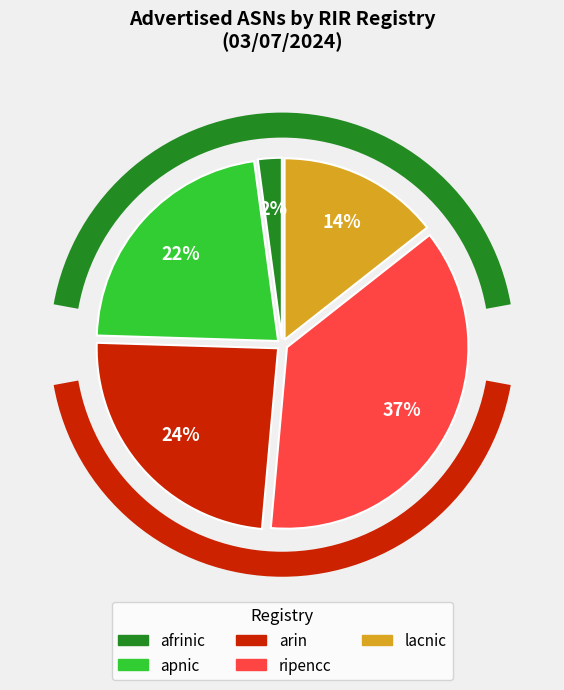

Is the sum of lacnic and apnic greater than half?

No